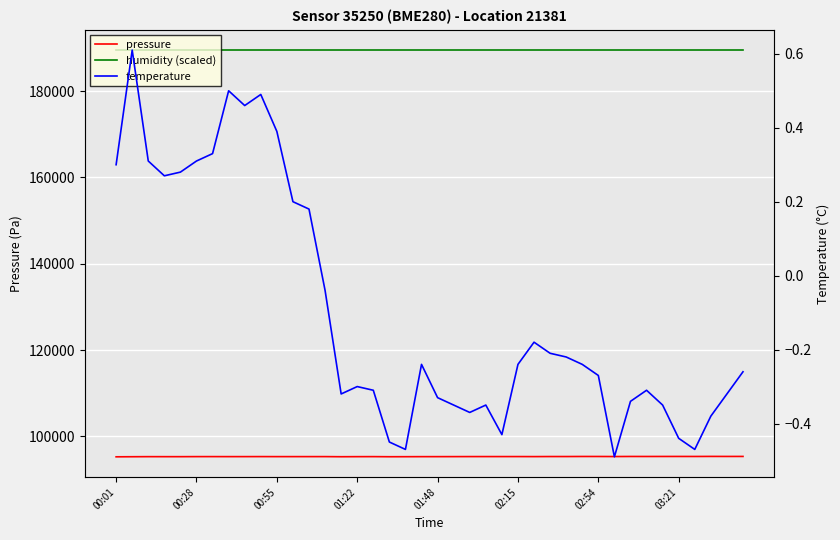

What is the sum of all pressure values?

3812997.1